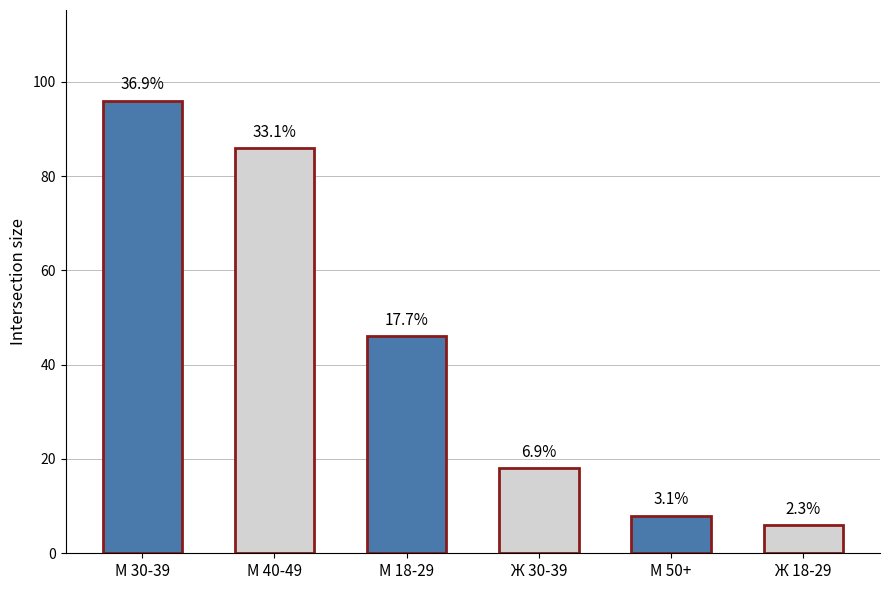

True or false: the data shows 9 at Ж 18-29.

False